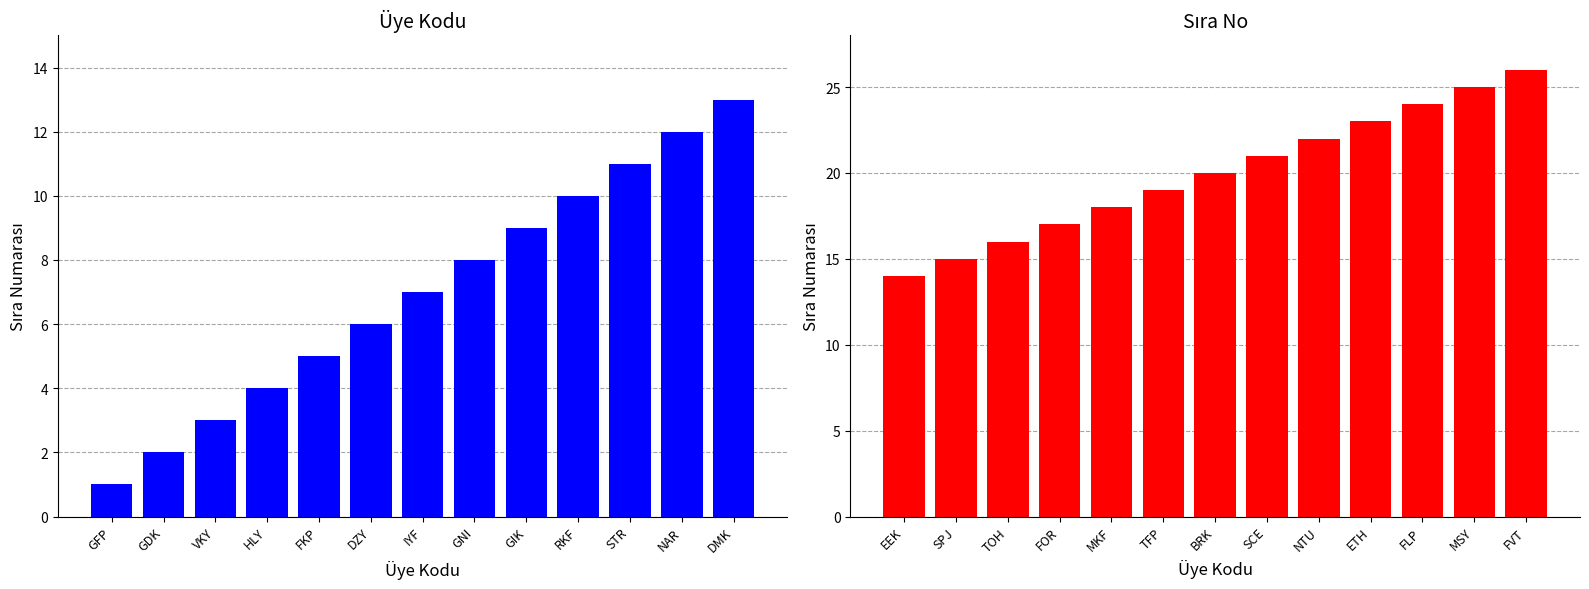

What is the lowest value of the Sıra No (1-13) series?

1